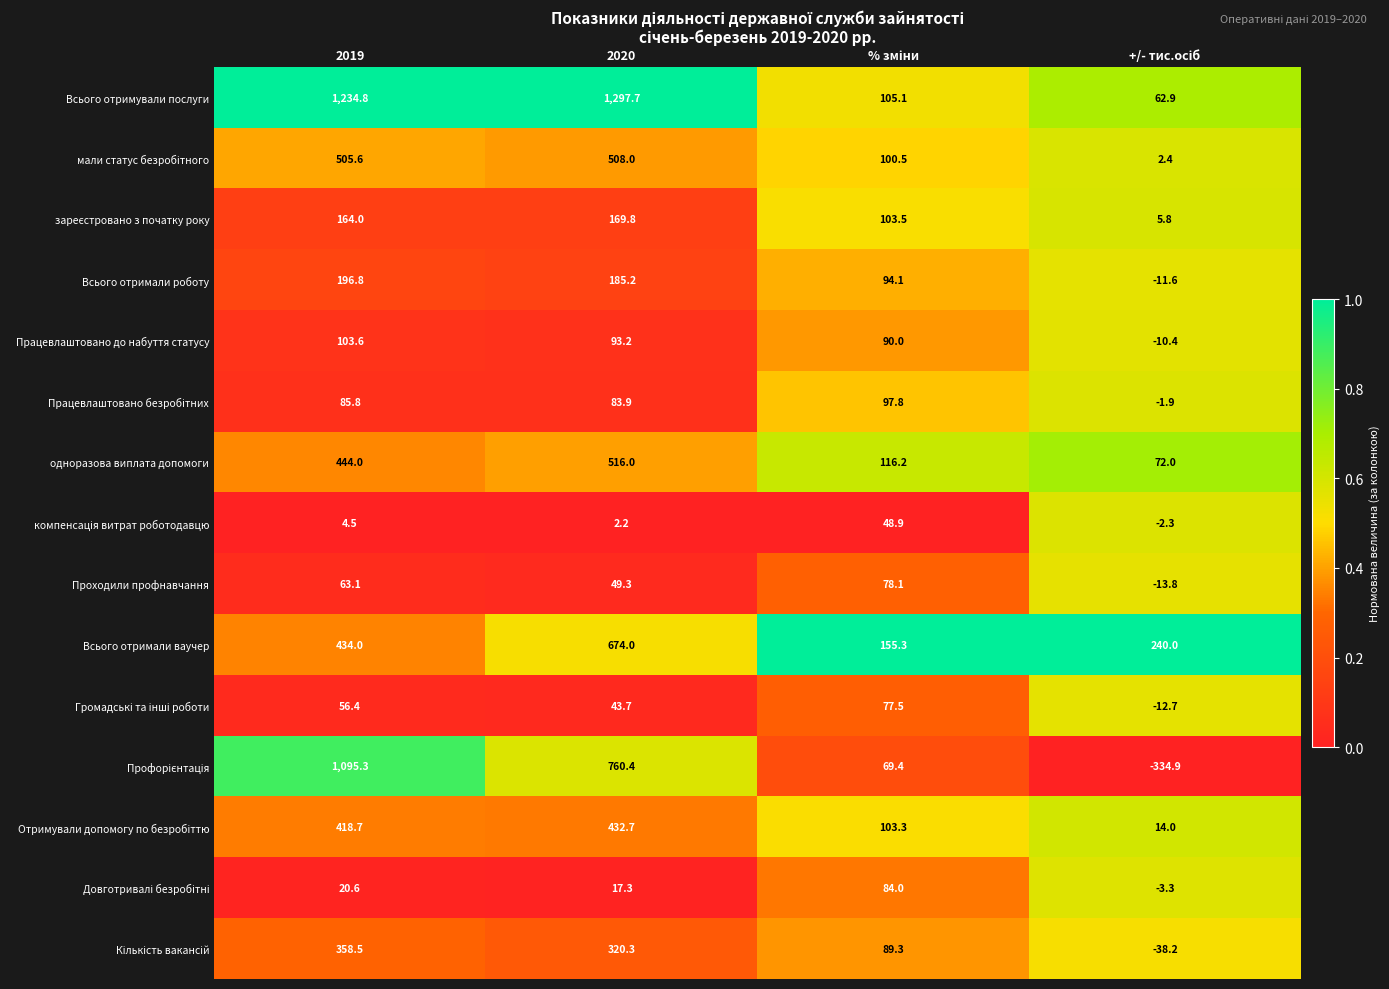

At which category is the sum across all series the highest?

2019